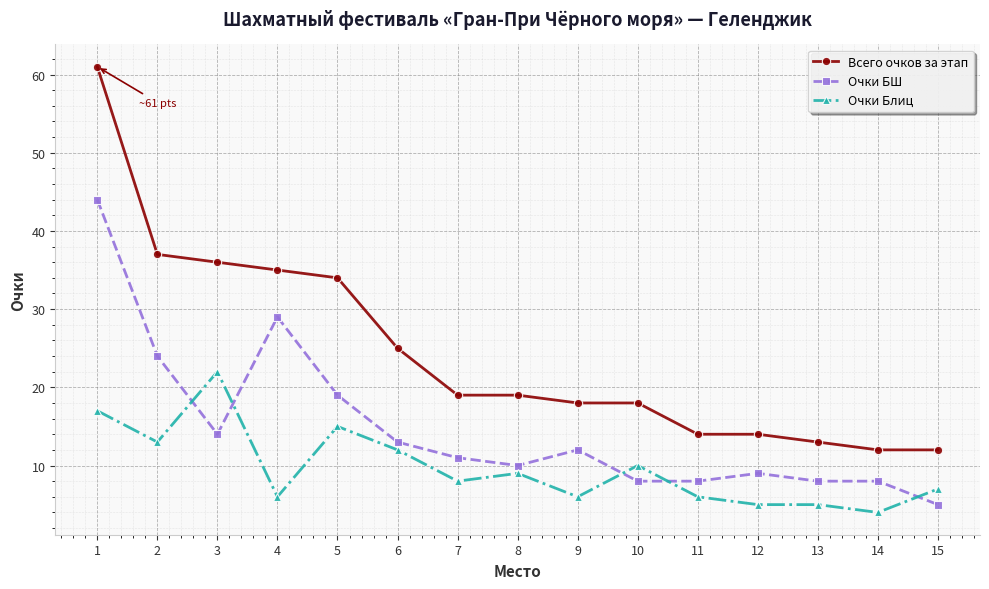

Rank the series by their average value, from lowest to highest.

Очки Блиц, Очки БШ, Всего очков за этап